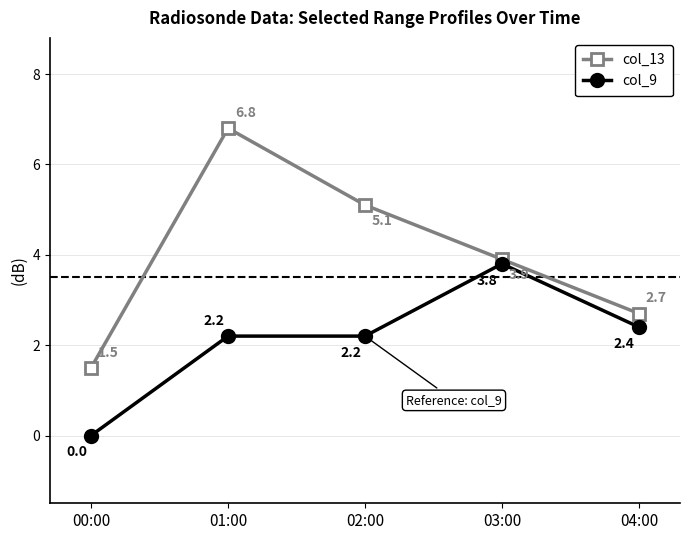

Is it true that col_9 equals 0.0 at 00:00?

True